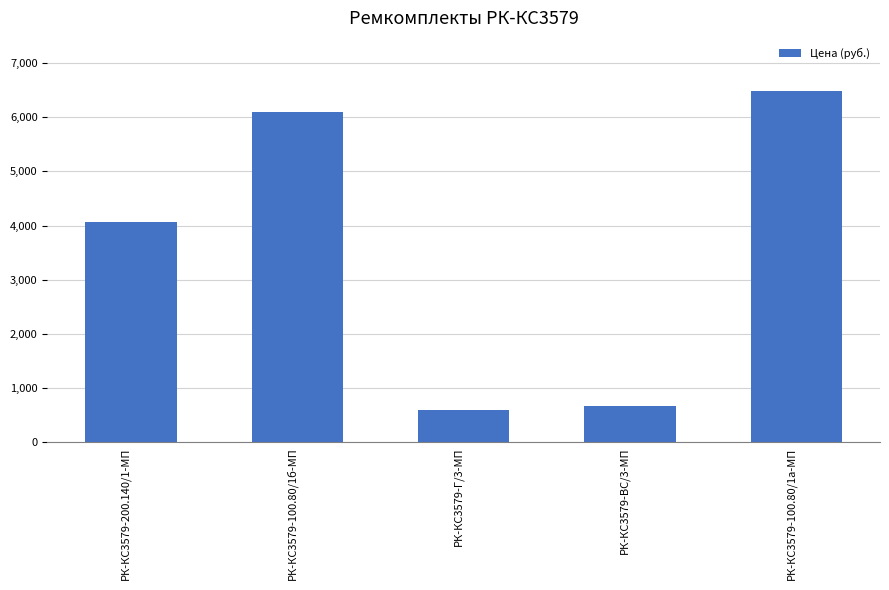

Reading left to right, transcribe all the data shown in this chart.

РК-КС3579-200.140/1-МП=4066.0	РК-КС3579-100.80/1б-МП=6103.3	РК-КС3579-Г/3-МП=593.6	РК-КС3579-ВС/3-МП=672.4	РК-КС3579-100.80/1а-МП=6488.2